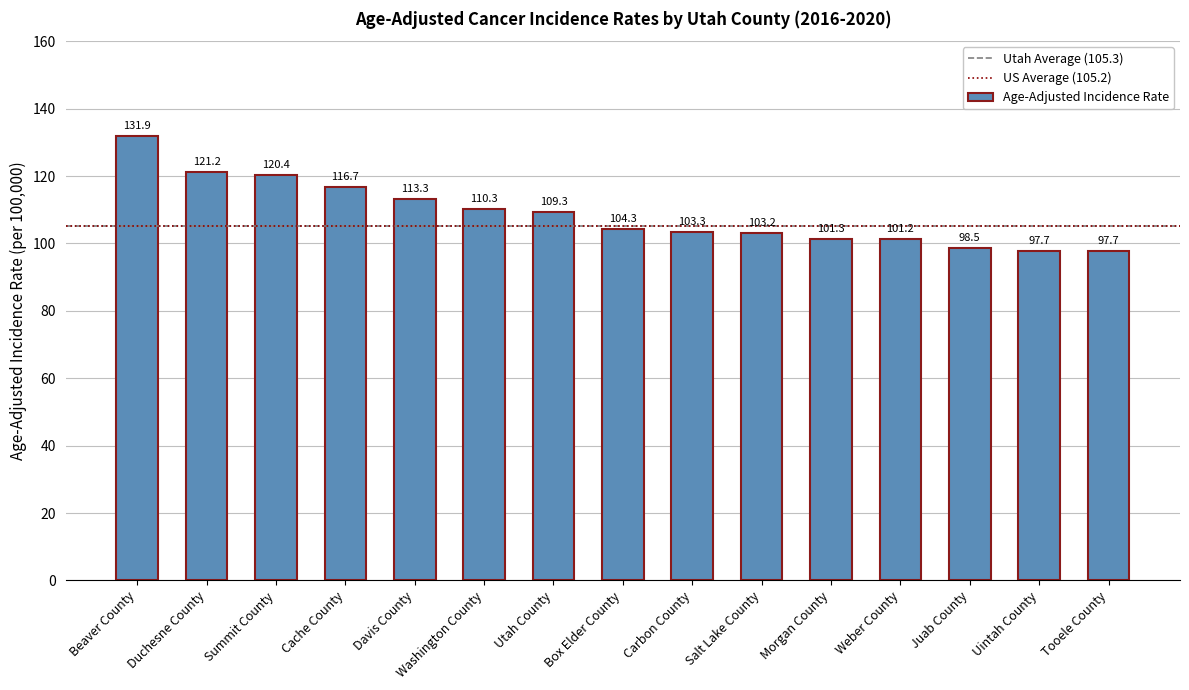

The value at Utah County is 174.2. True or false?

False